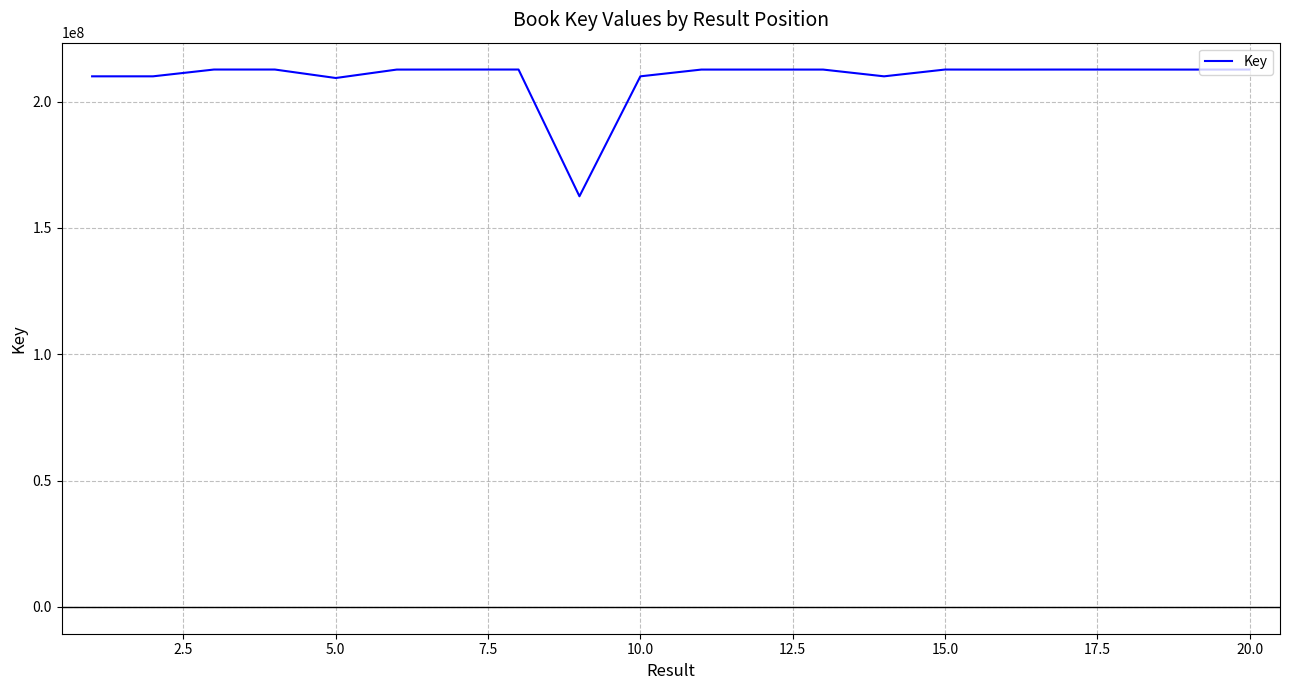

What is the maximum value shown in the chart?

212652344